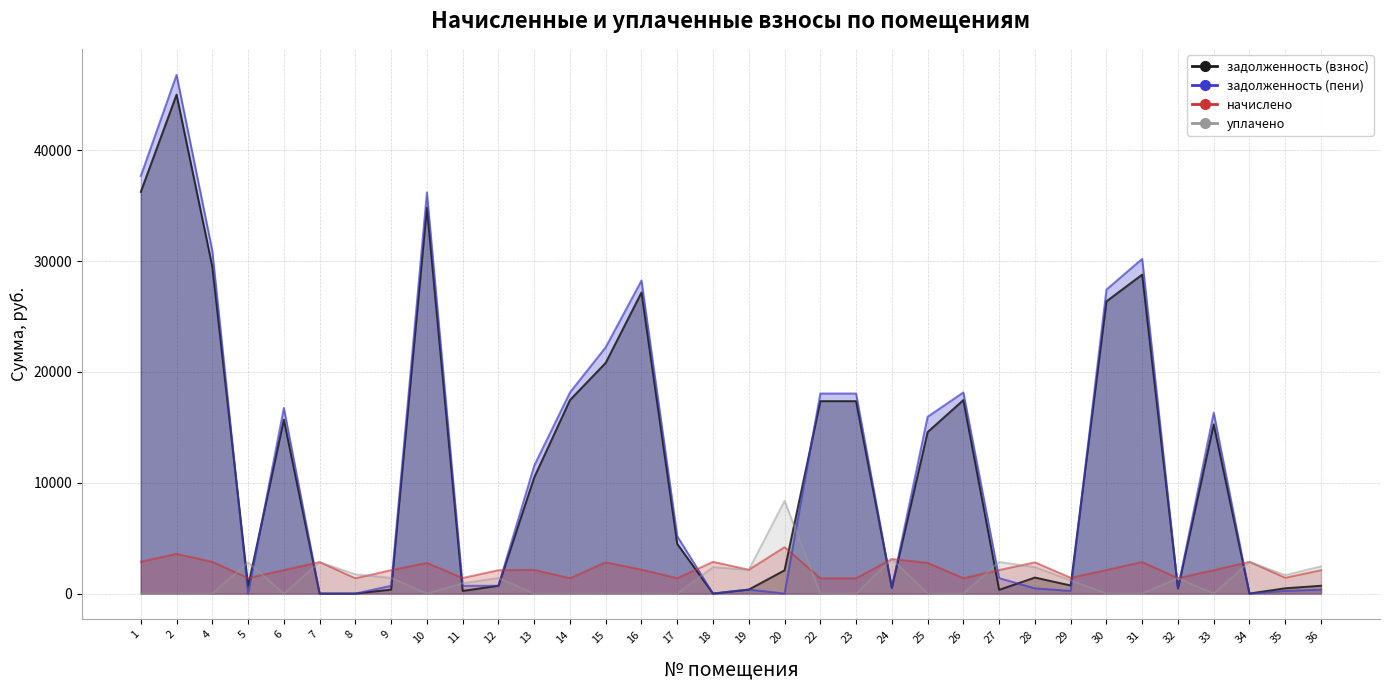

Which series changed the most between 2 and 29?

задолженность (пени)